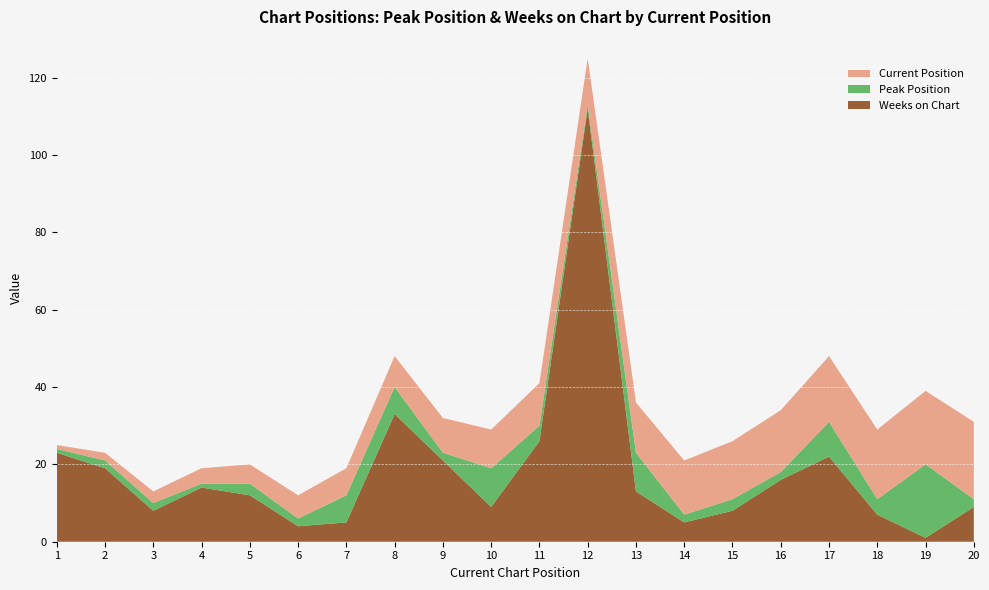

Reading left to right, transcribe all the data shown in this chart.

Peak Position: 1	2	2	1	3	2	7	7	2	10	4	1	10	2	3	2	9	4	19	2
Weeks on Chart: 23	19	8	14	12	4	5	33	21	9	26	112	13	5	8	16	22	7	1	9
Current Position: 1	2	3	4	5	6	7	8	9	10	11	12	13	14	15	16	17	18	19	20